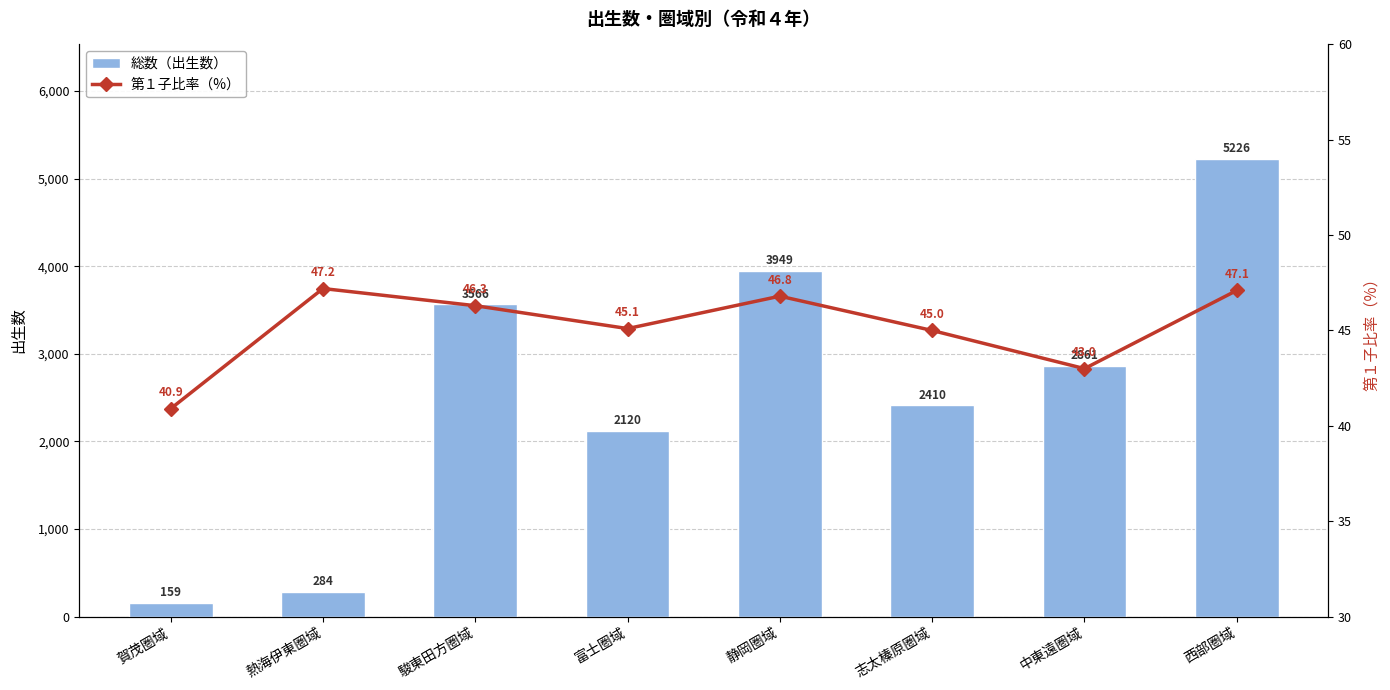

Is the value of 総数（出生数） at 静岡圏域 greater than the value of 第１子比率（%） at 駿東田方圏域?

Yes